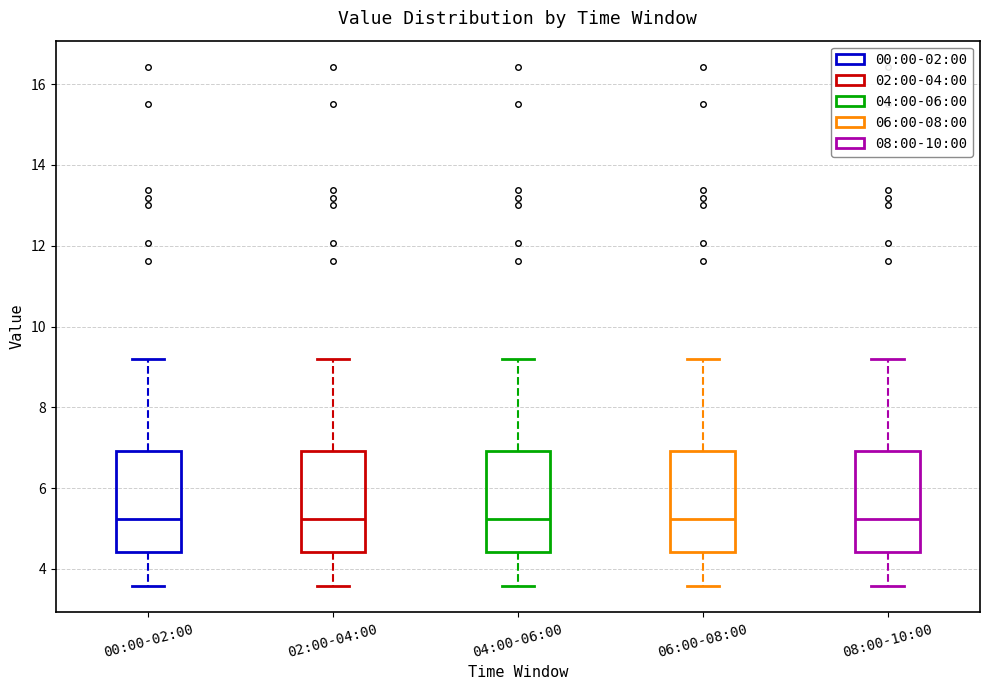

Reading left to right, read every box against the y-axis: the position of its median line, the range the box covers, and the ends of its whiskers. The values are not printed on the chart, so give them approximately, as read against the axis.

00:00-02:00: median 5.2, box 4.4 to 7.0, whiskers 3.6 to 9.2
02:00-04:00: median 5.2, box 4.4 to 7.0, whiskers 3.6 to 9.2
04:00-06:00: median 5.2, box 4.4 to 7.0, whiskers 3.6 to 9.2
06:00-08:00: median 5.2, box 4.4 to 7.0, whiskers 3.6 to 9.2
08:00-10:00: median 5.2, box 4.4 to 7.0, whiskers 3.6 to 9.2